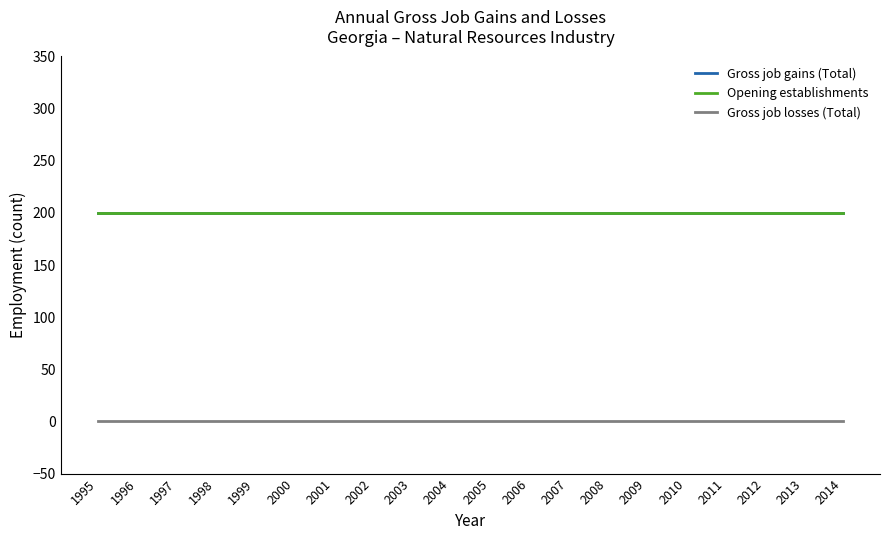

Is this an area chart (filled region under the line)?

No